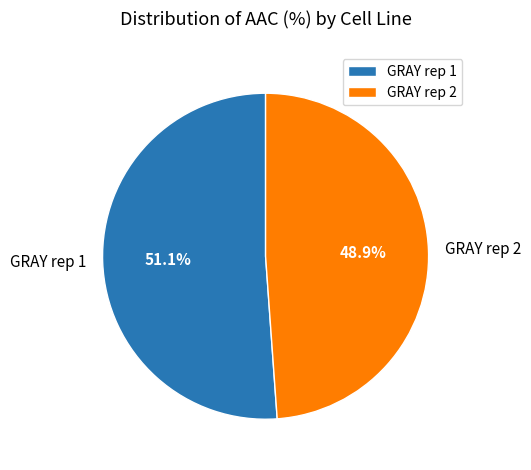

Is there any slice that represents more than half of the pie?

Yes